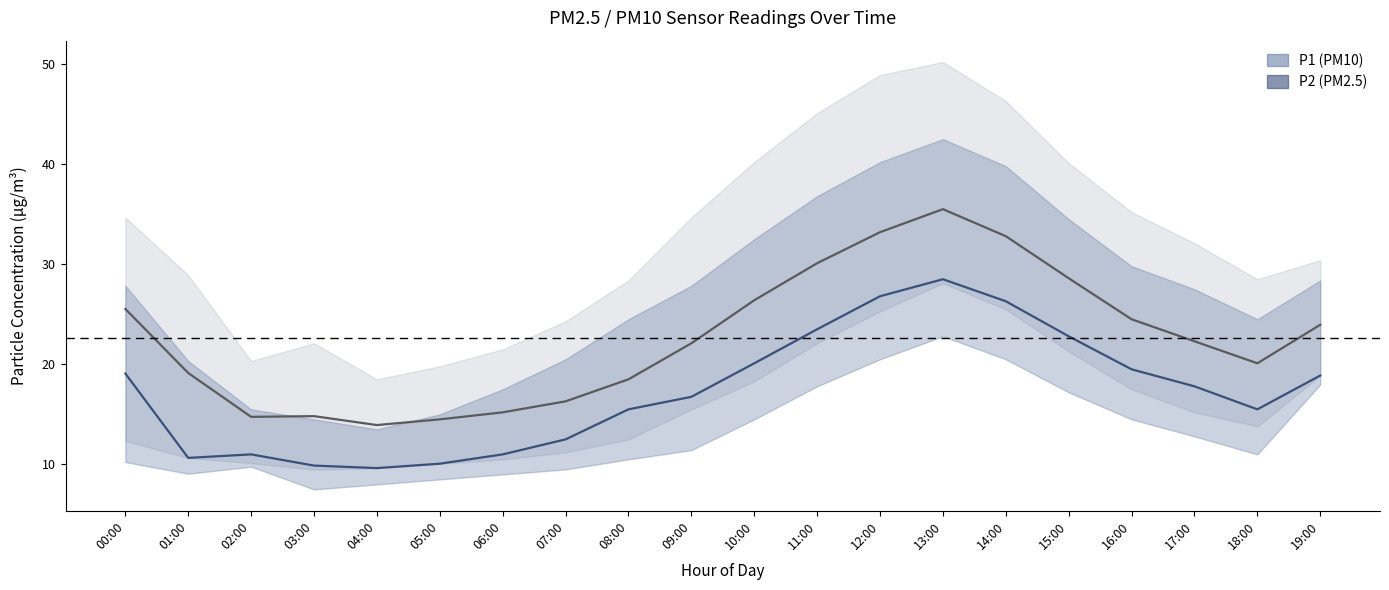

True or false: P1 (PM10) estimate and P2 (PM2.5) estimate cross at least once.

False